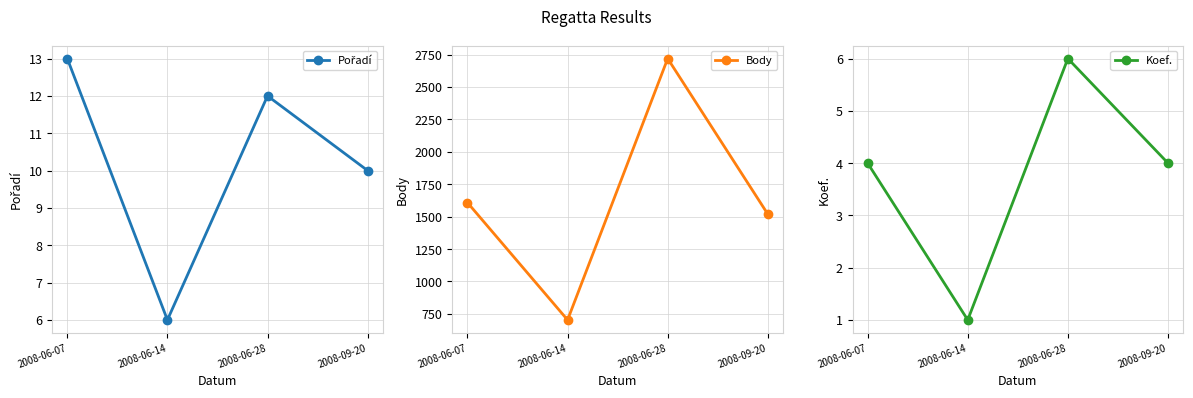

True or false: Body and Pořadí intersect in this chart.

False